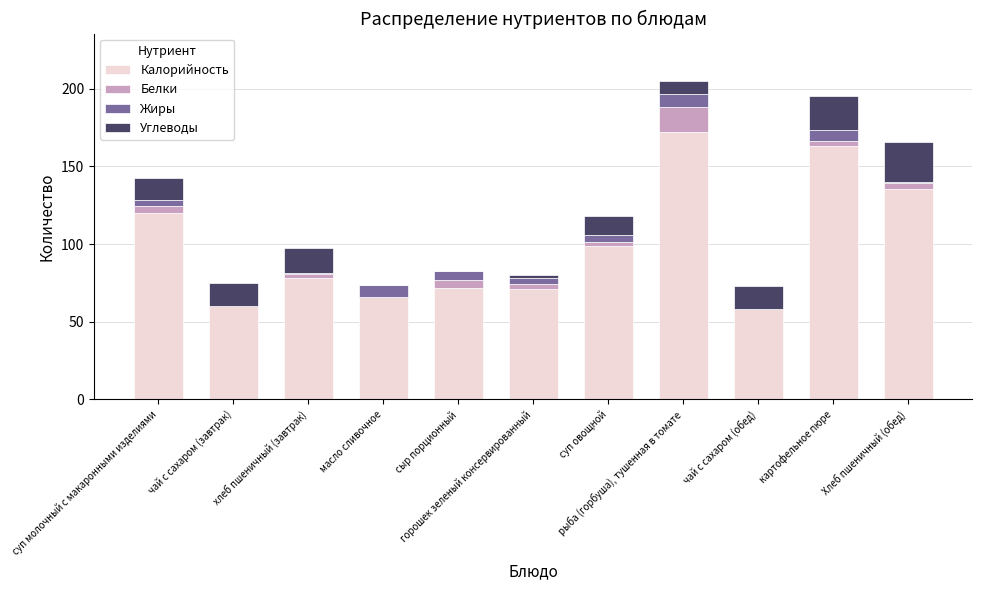

Does the chart contain stacked bars?

Yes